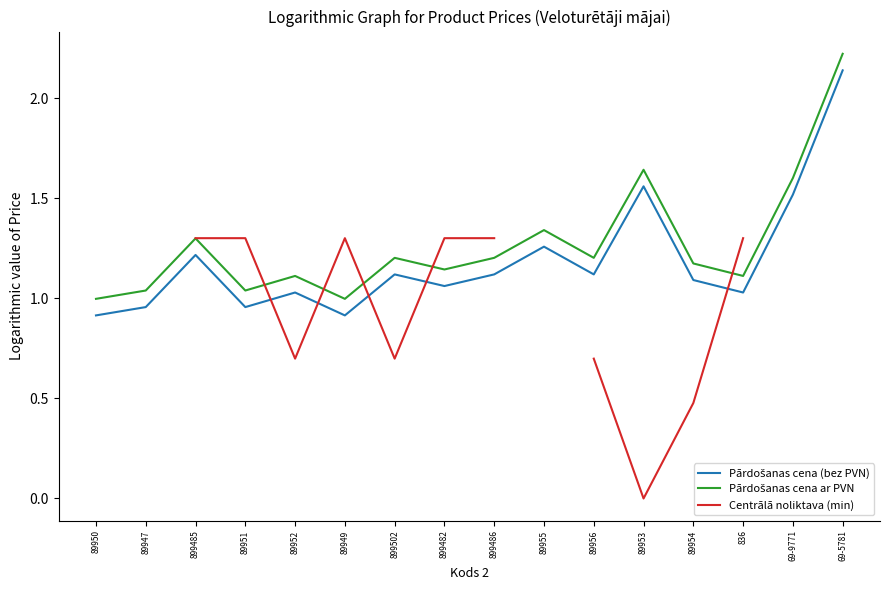

List the labels in order of Pārdošanas cena ar PVN value, smallest first.

89950, 89949, 89947, 89951, 89952, 836, 899482, 89954, 899502, 899486, 89956, 899485, 89955, 69-9771, 89953, 69-5781